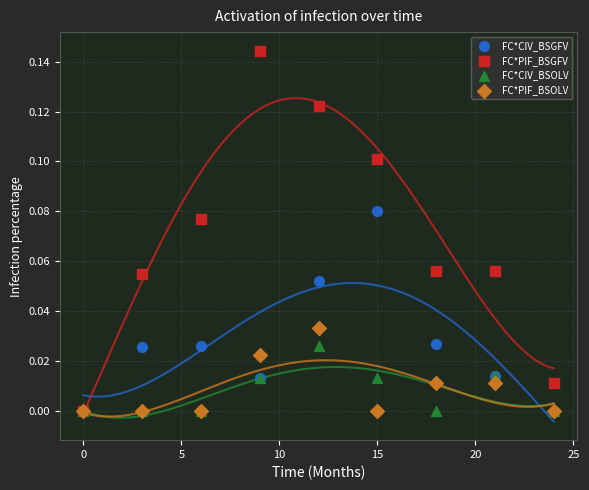

Which series reaches the maximum Y coordinate?

FC*PIF_BSGFV